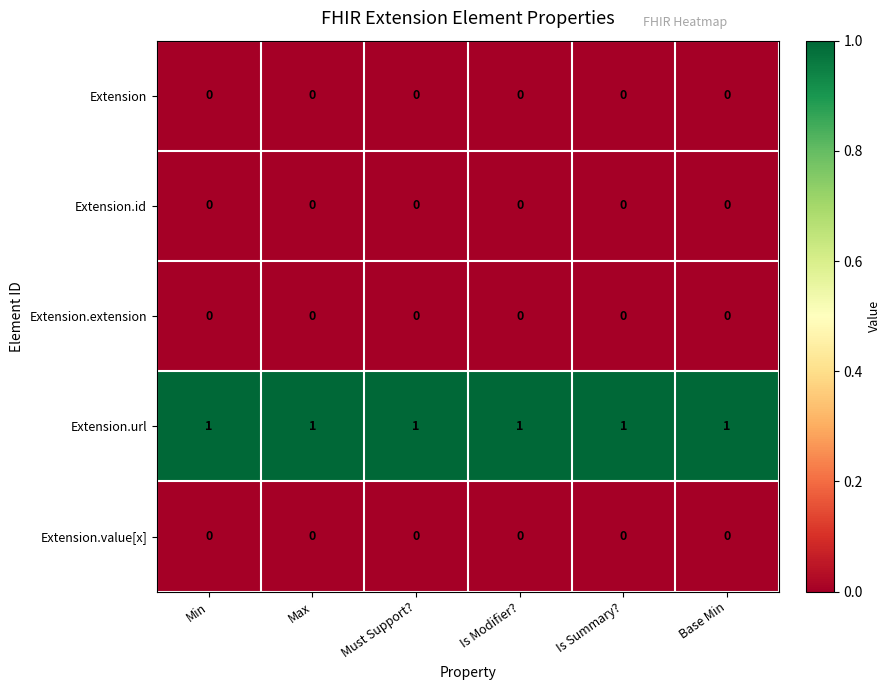

Is the value of Extension.value[x] at Max greater than the value of Extension.url at Base Min?

No